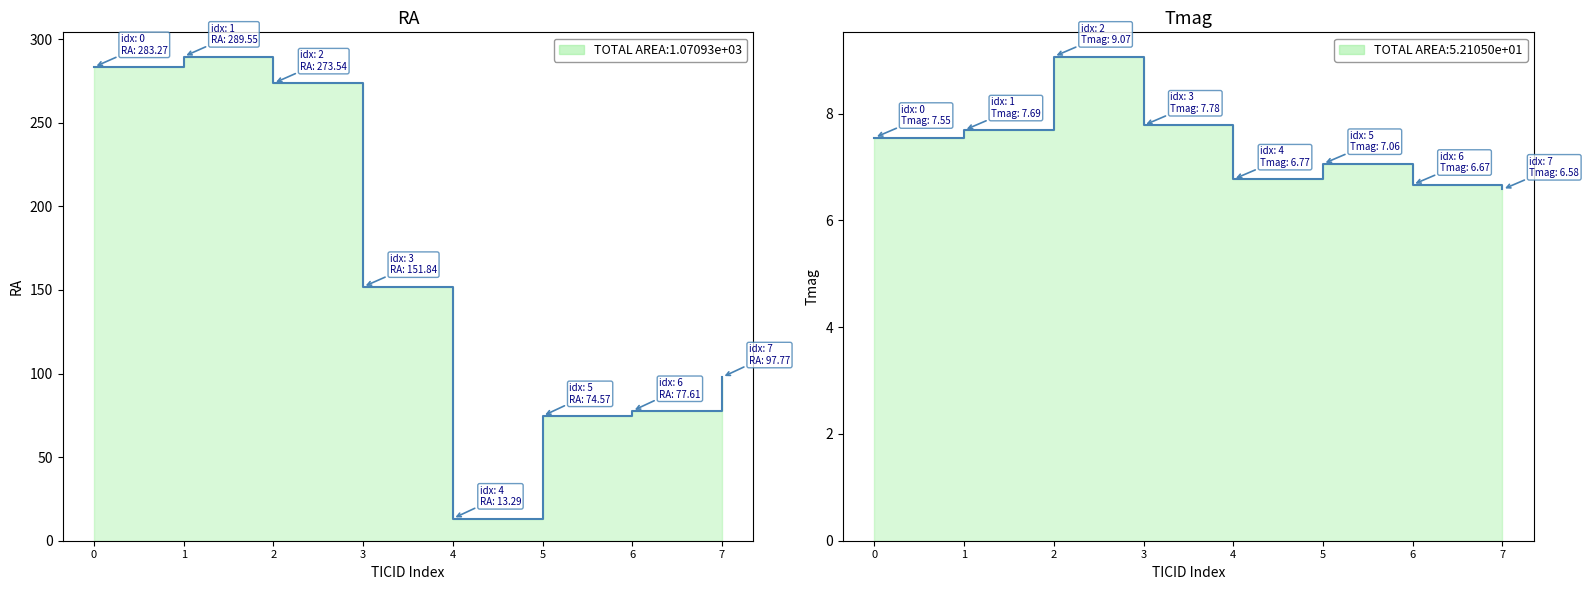

True or false: Tmag and RA intersect in this chart.

False